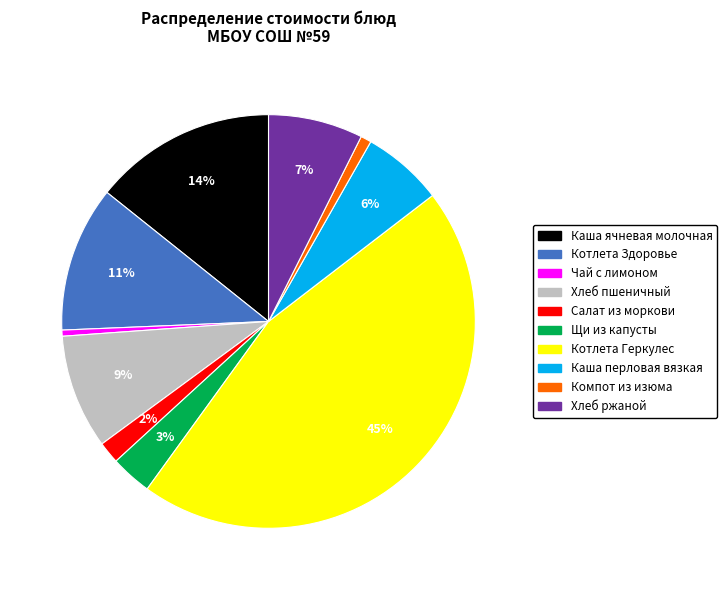

True or false: Каша перловая вязкая accounts for 6% of the total.

True